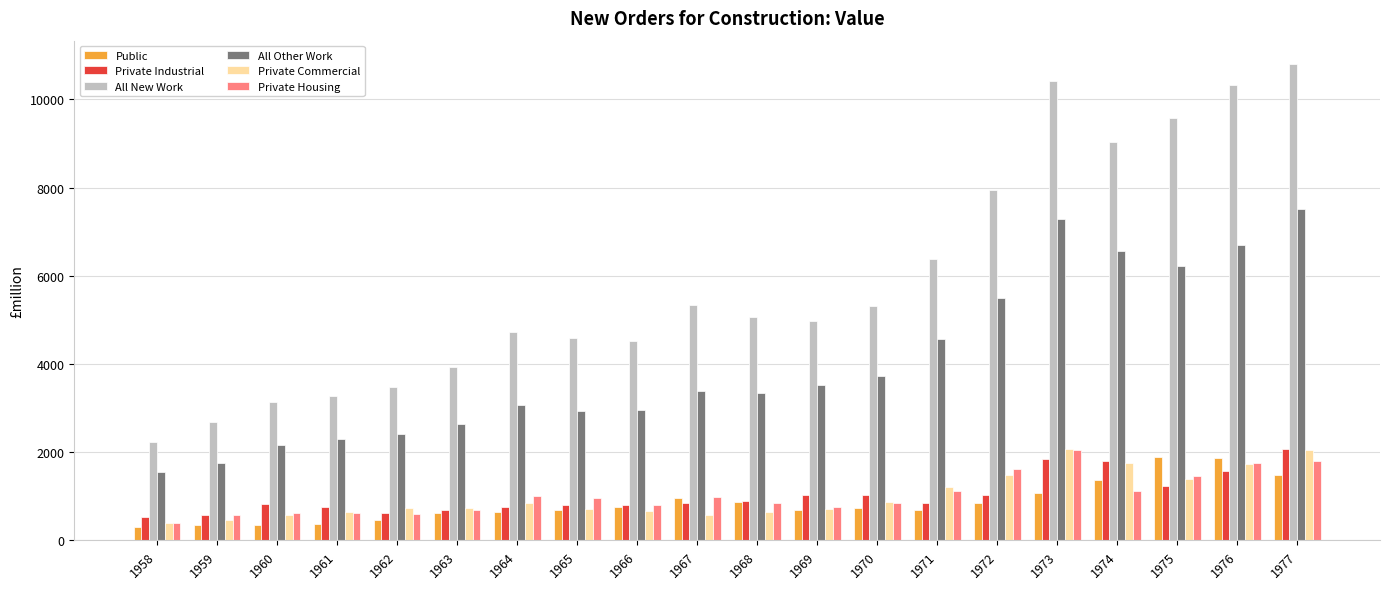

What is the value of the All New Work bar at the 7th from the left?

4717